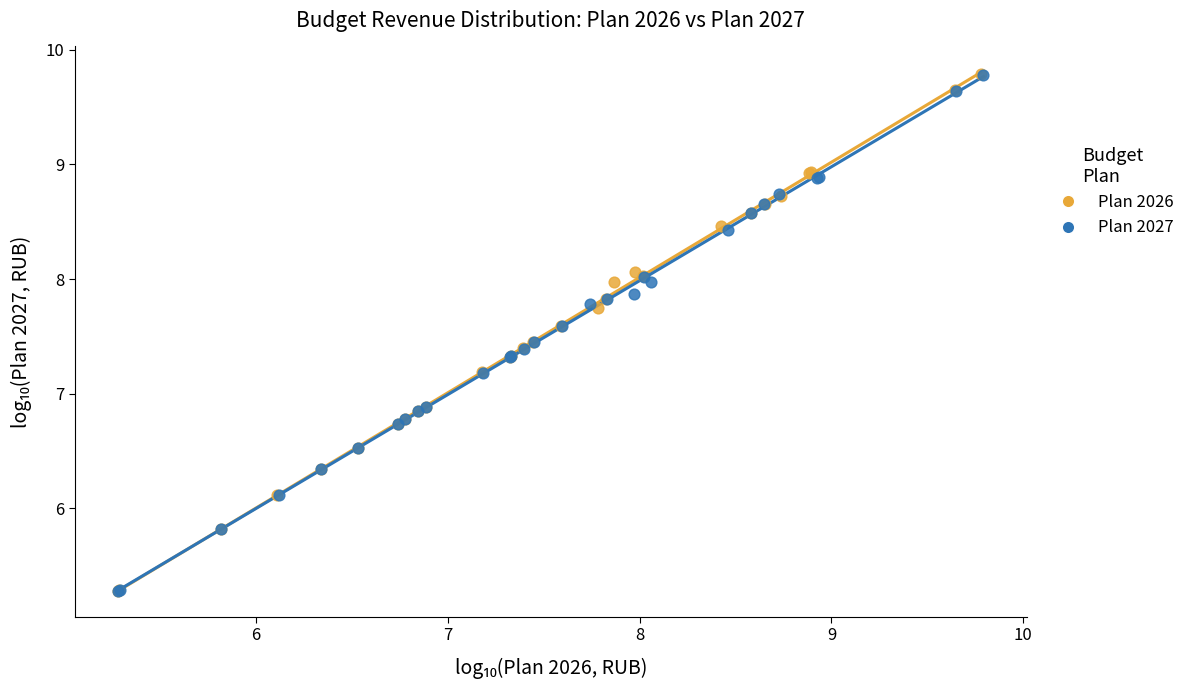

Which series has the largest Y range (max minus min)?

Plan 2026